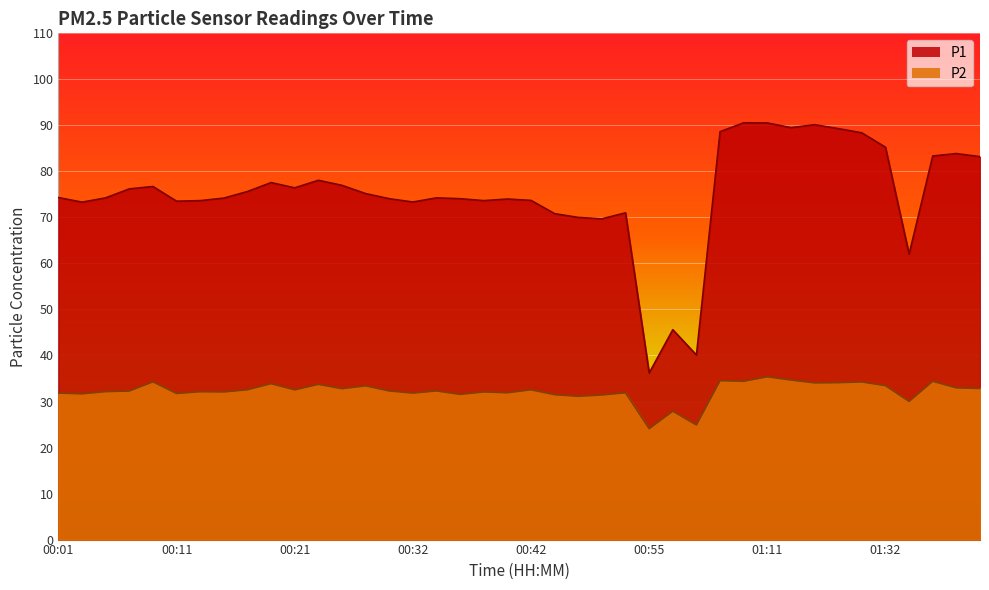

How many series are shown in this chart?

2